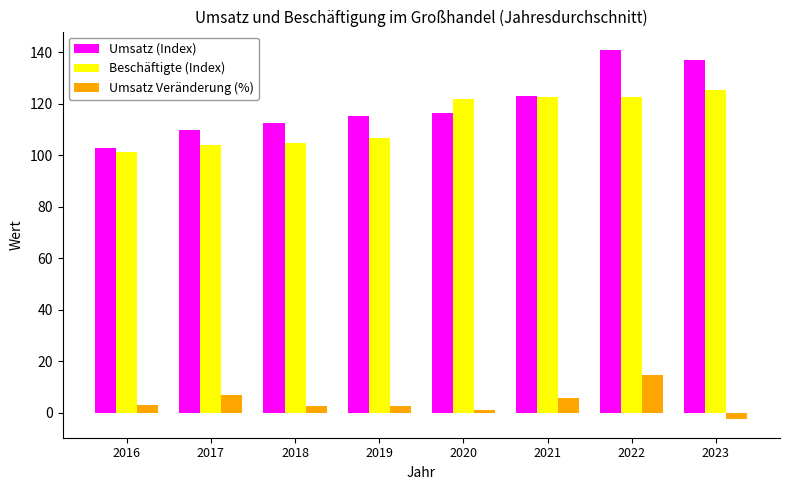

What are all the series names shown in the legend?

Umsatz (Index), Beschäftigte (Index), Umsatz Veränderung (%)